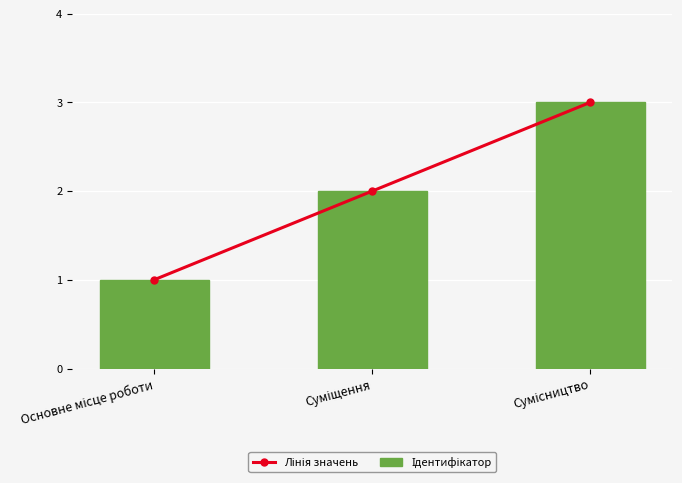

List the series in order of their peak value, lowest first.

Лінія значень, Ідентифікатор